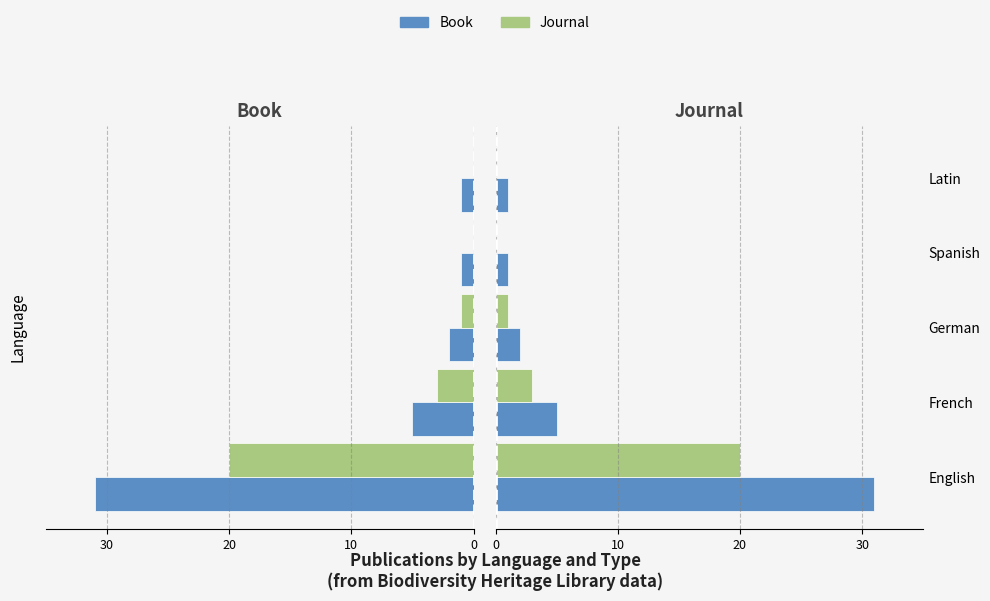

Which series has the largest range (max minus min)?

Book